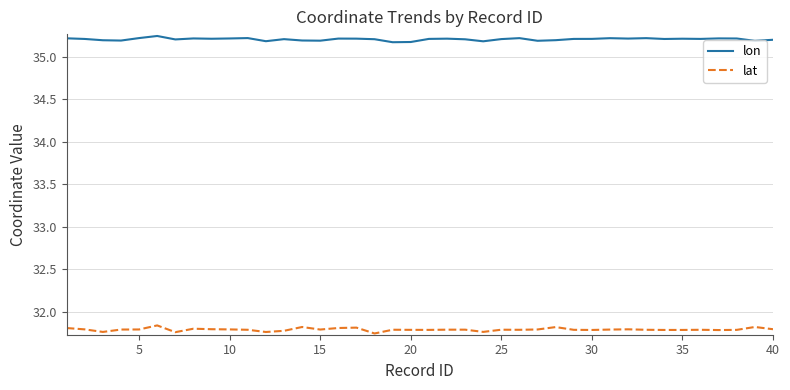

Which series has the largest total across all categories?

lon